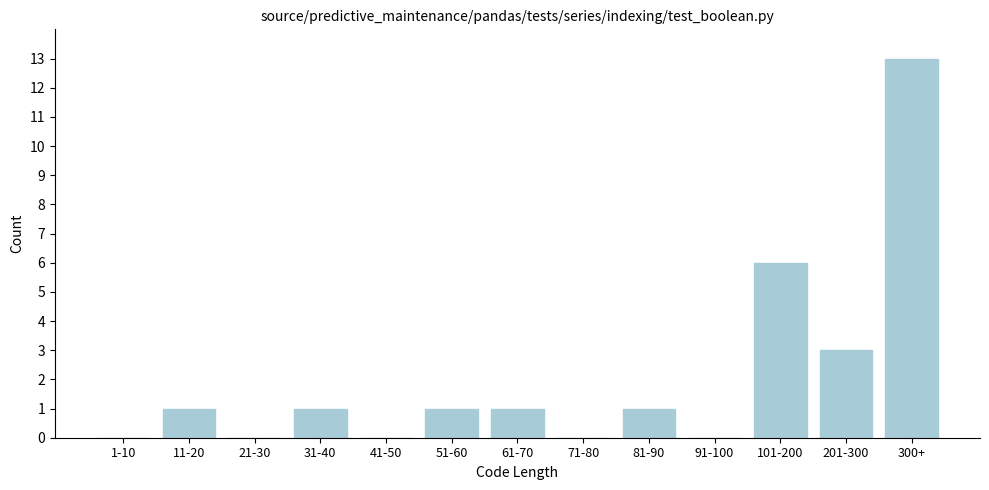

Reading left to right, extract all data points from this chart.

1-10=0	11-20=1	21-30=0	31-40=1	41-50=0	51-60=1	61-70=1	71-80=0	81-90=1	91-100=0	101-200=6	201-300=3	300+=13